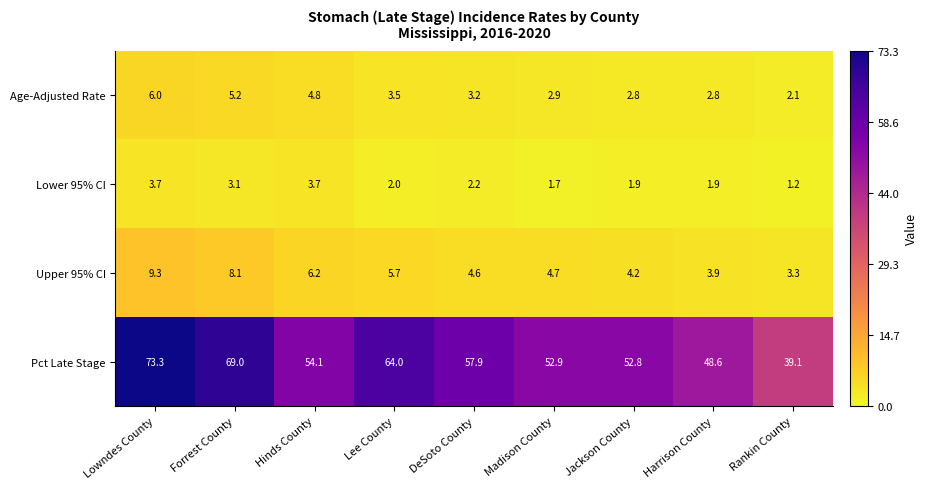

How many data points in Age-Adjusted Rate are above 3?

5